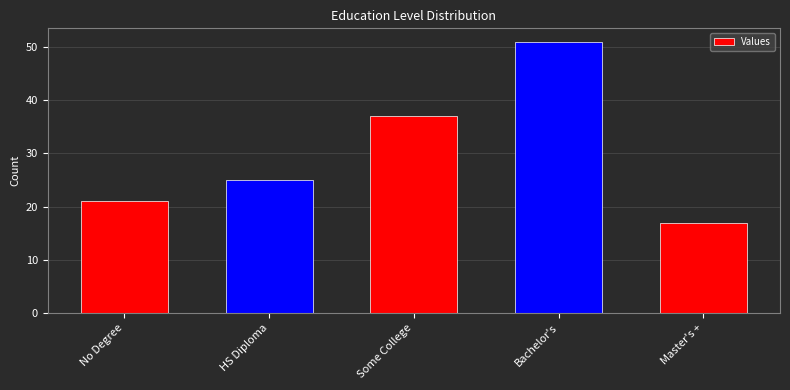

List the labels in order of value, largest first.

Bachelor's, Some College, HS Diploma, No Degree, Master's +